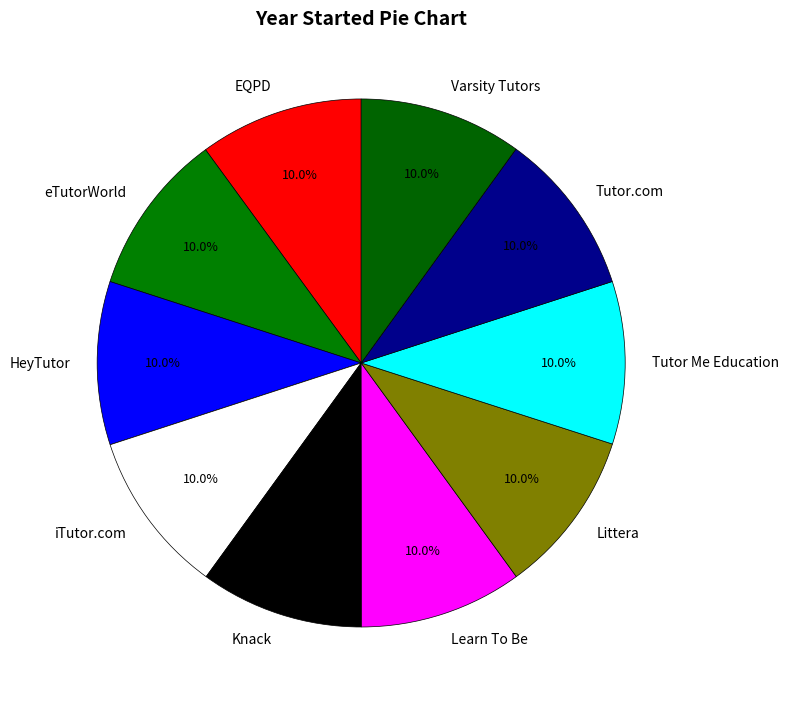

Count the number of slices in the pie.

10